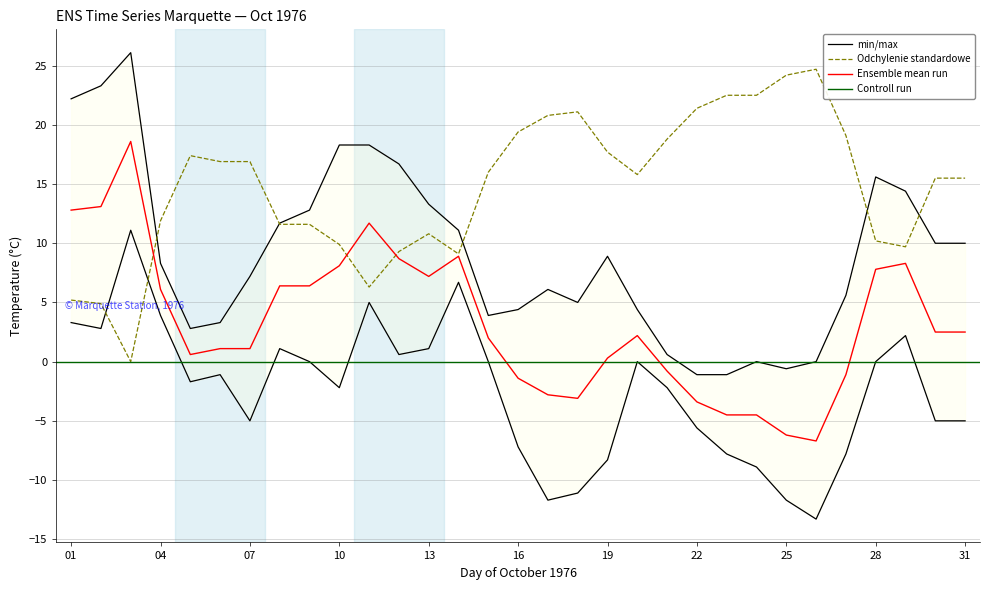

What is the value of the Heat Deg Days (°C) point at the 20th from the left?

15.8